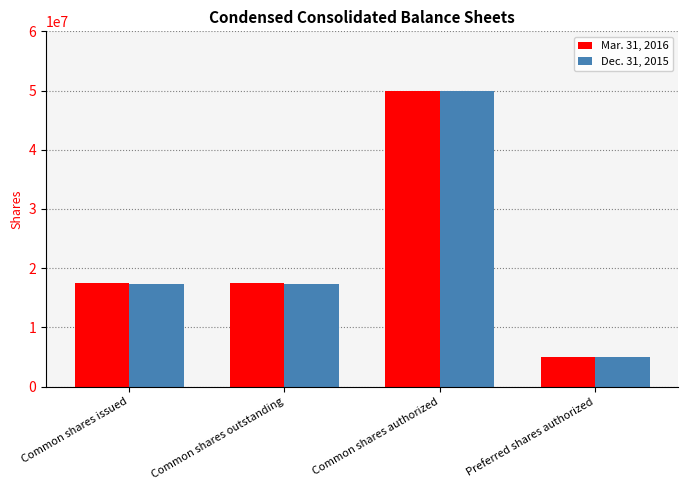

Reading left to right, transcribe all the data shown in this chart.

Mar. 31, 2016: Common shares issued=17536000	Common shares outstanding=17536000	Common shares authorized=50000000	Preferred shares authorized=5000000
Dec. 31, 2015: Common shares issued=17405000	Common shares outstanding=17405000	Common shares authorized=50000000	Preferred shares authorized=5000000